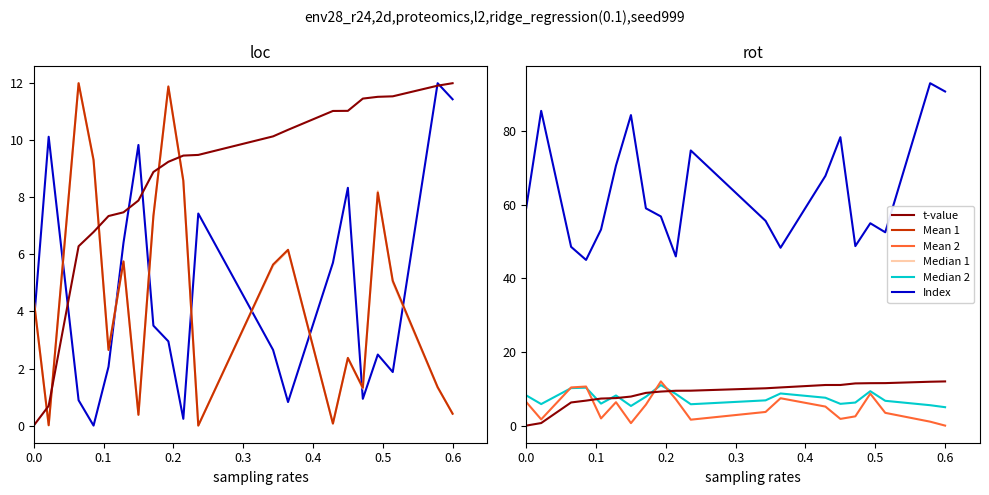

True or false: Index and Mean 2 intersect in this chart.

False